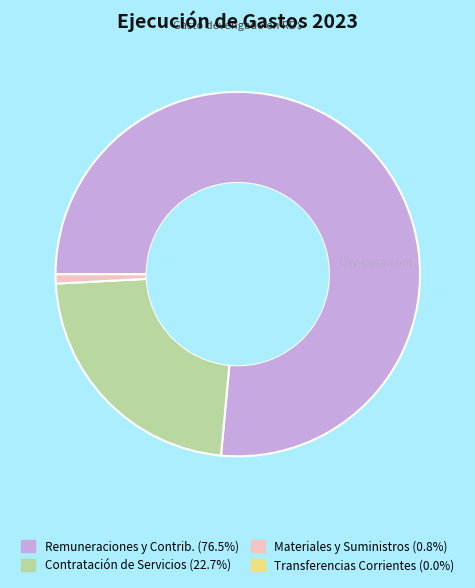

Is there any slice that represents more than half of the pie?

Yes